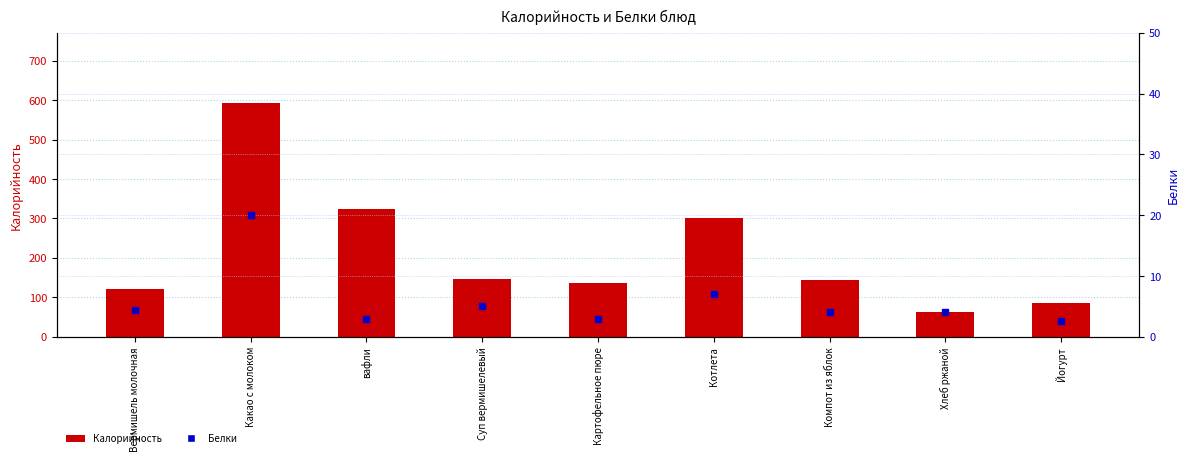

How many distinct data groups are displayed?

2